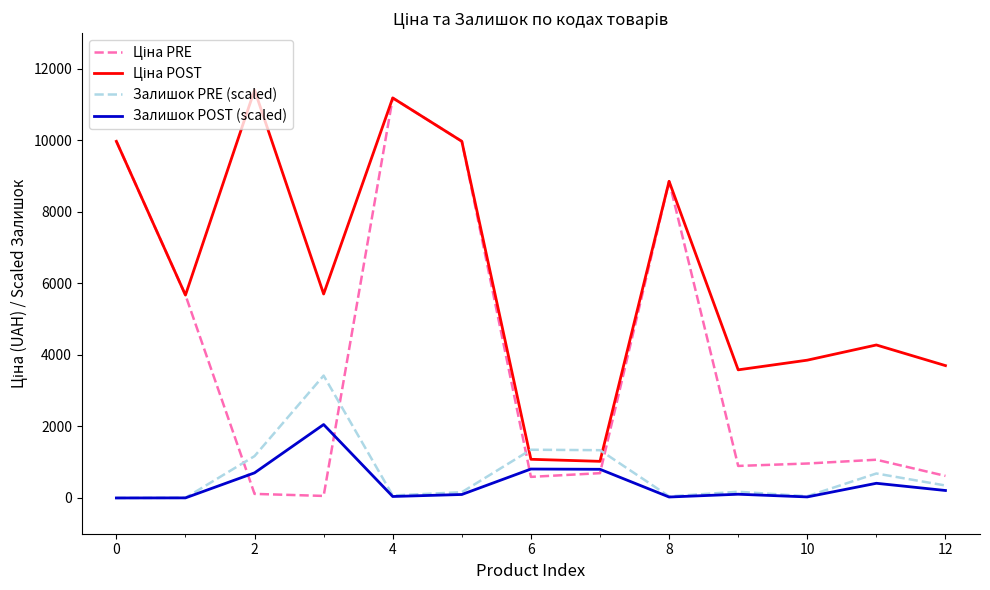

What is the maximum value shown in the chart?

11410.0